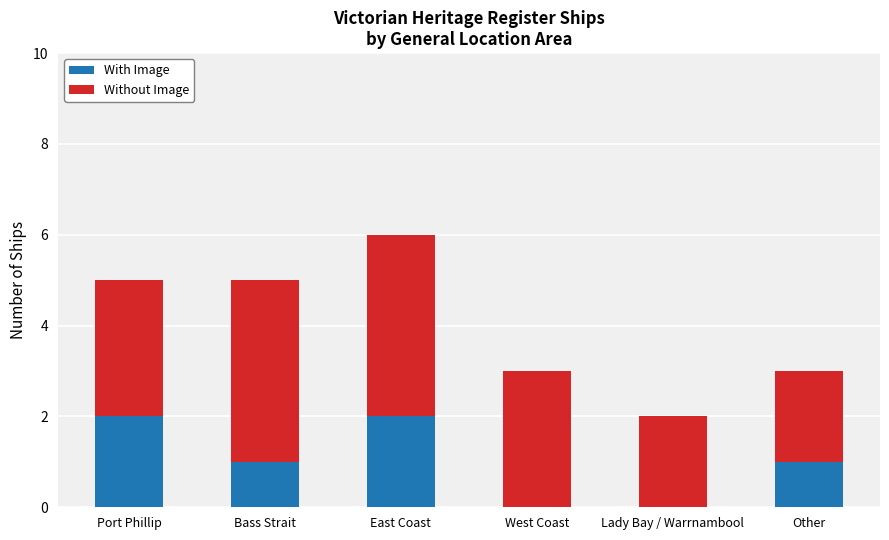

True or false: With Image has a value of 1 at Port Phillip.

False